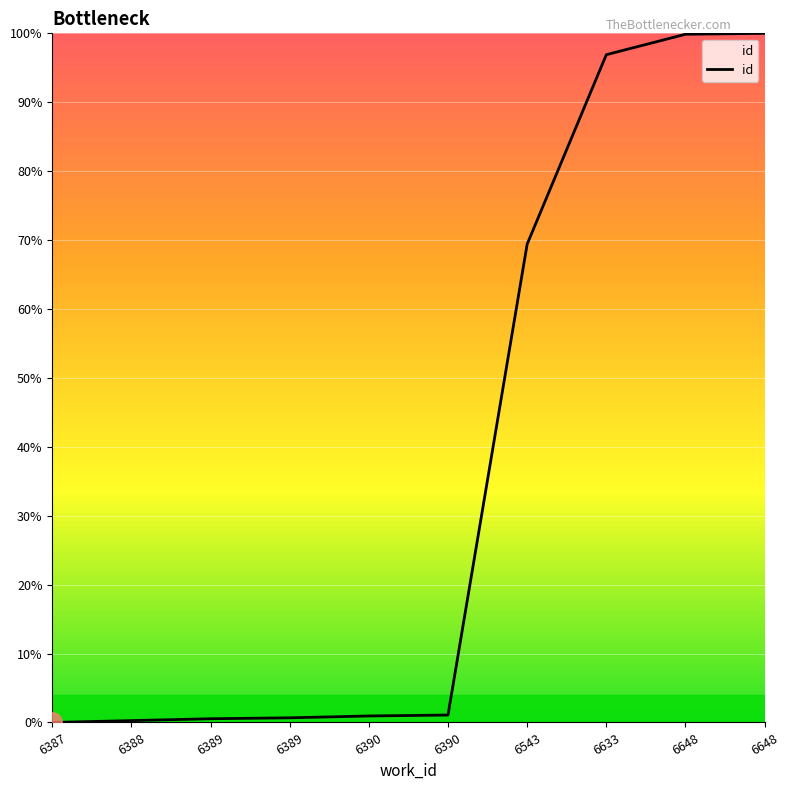

Where is the data nearest to the value 50?

6543